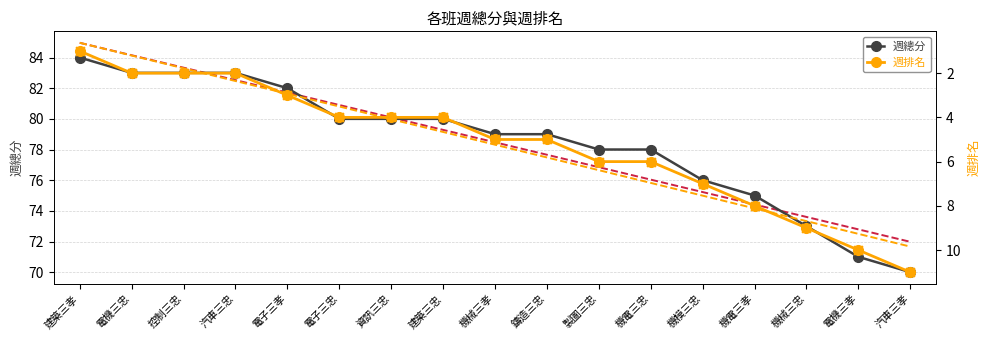

At which category is the sum across all series the highest?

建築三孝